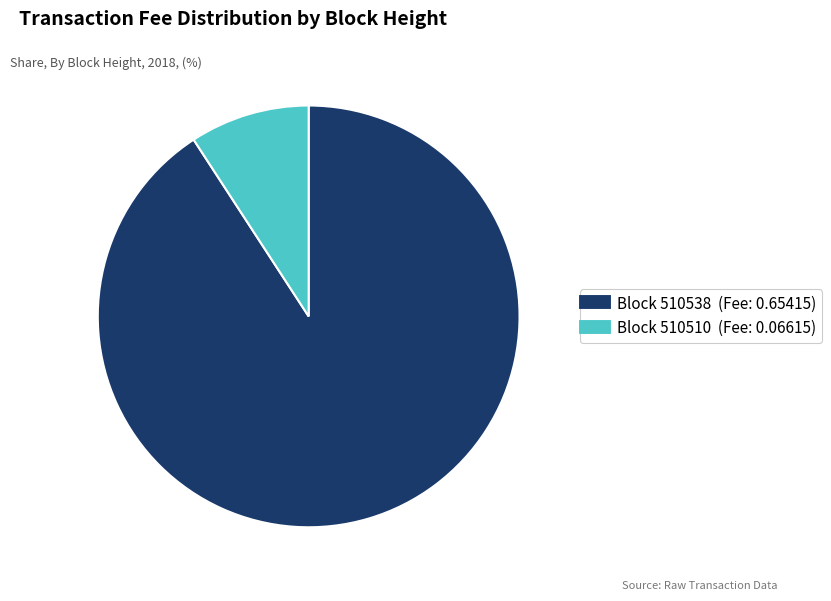

Is there a majority slice in this chart?

Yes